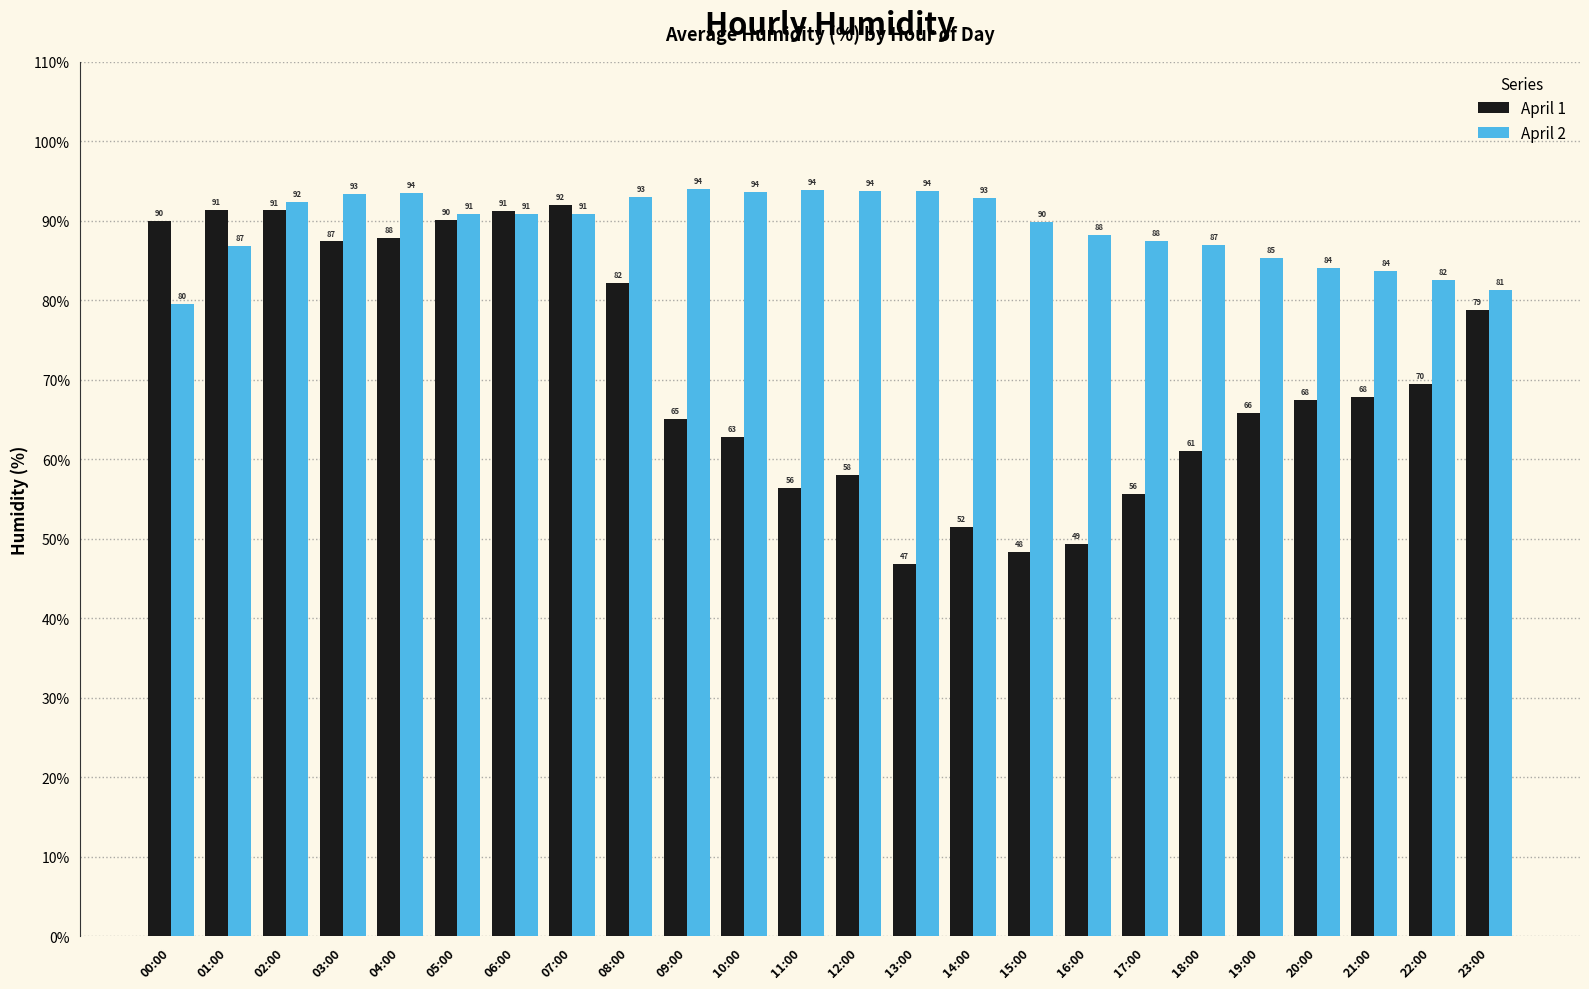

Where is April 2 nearest to the value 86?

19:00